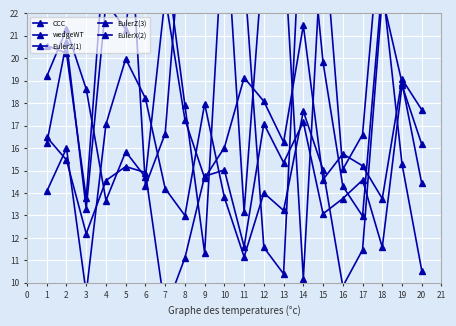

Does the chart display data point markers on the line(s)?

Yes